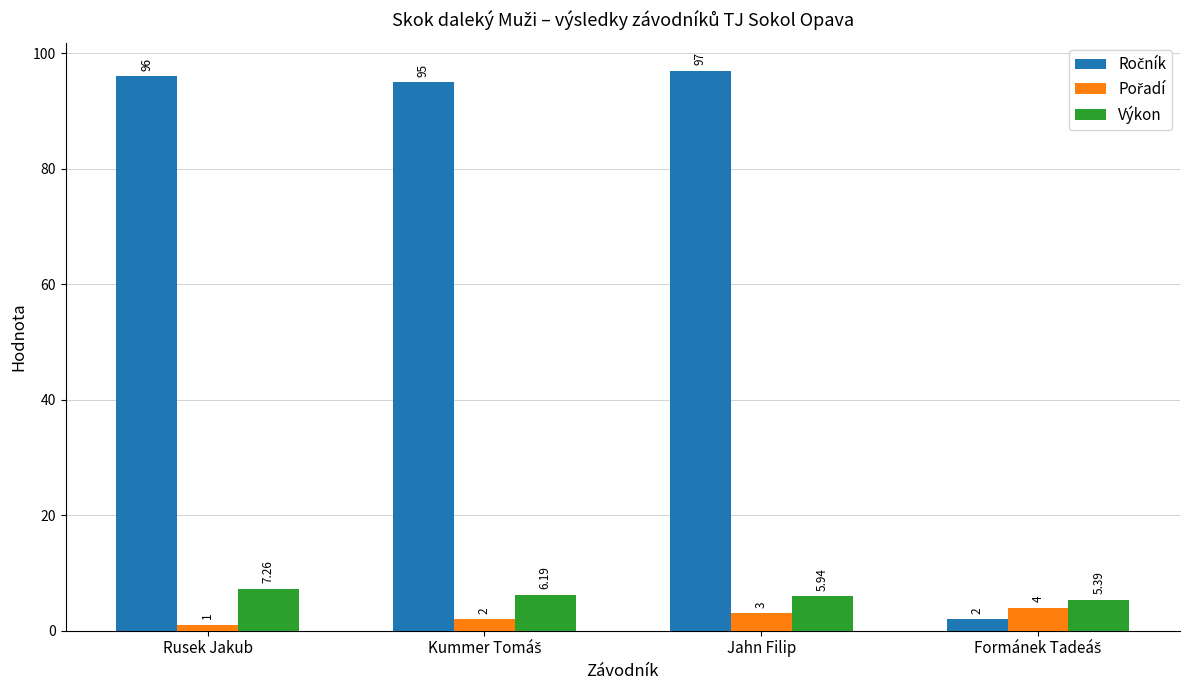

At how many categories does at least one series exceed 72?

3